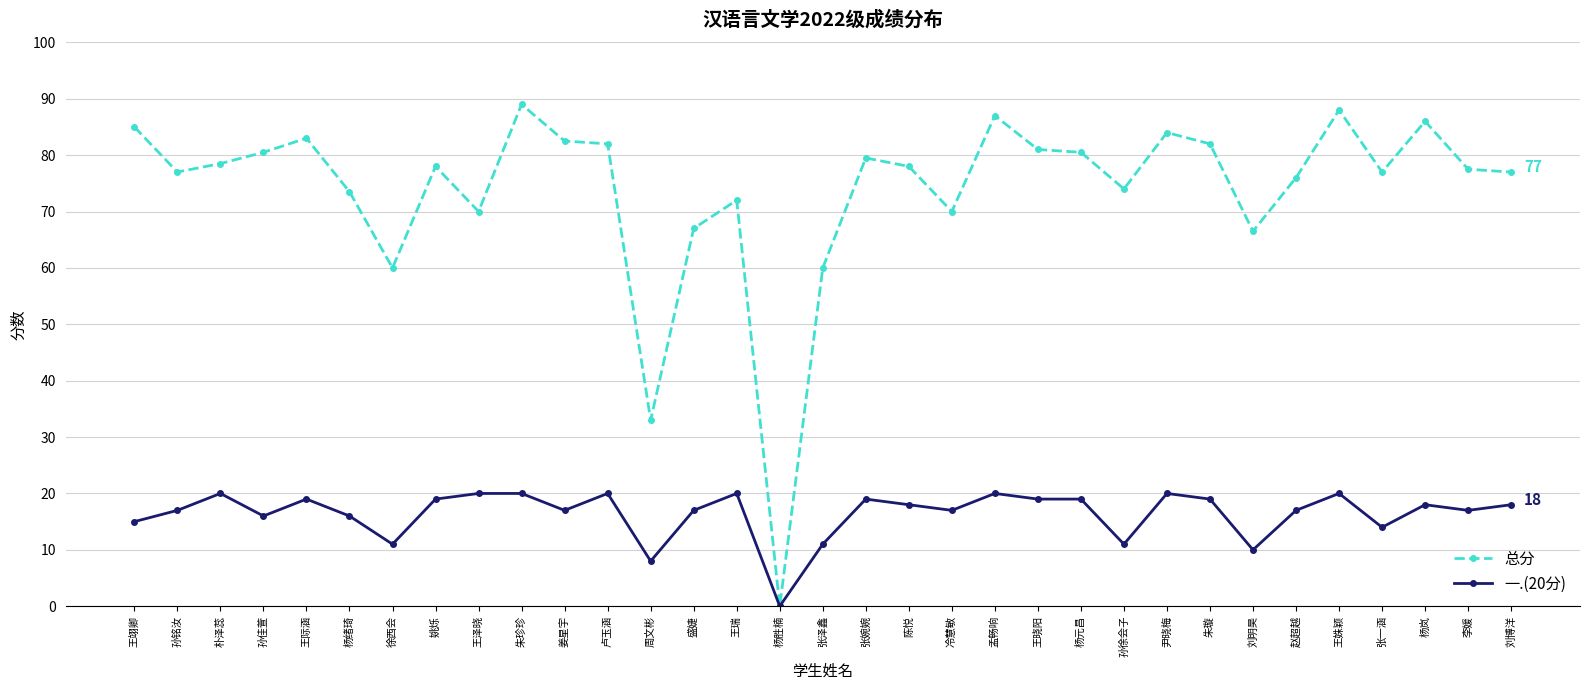

At 朴泽蕊, list the series in order from smallest to largest.

一.(20分), 总分